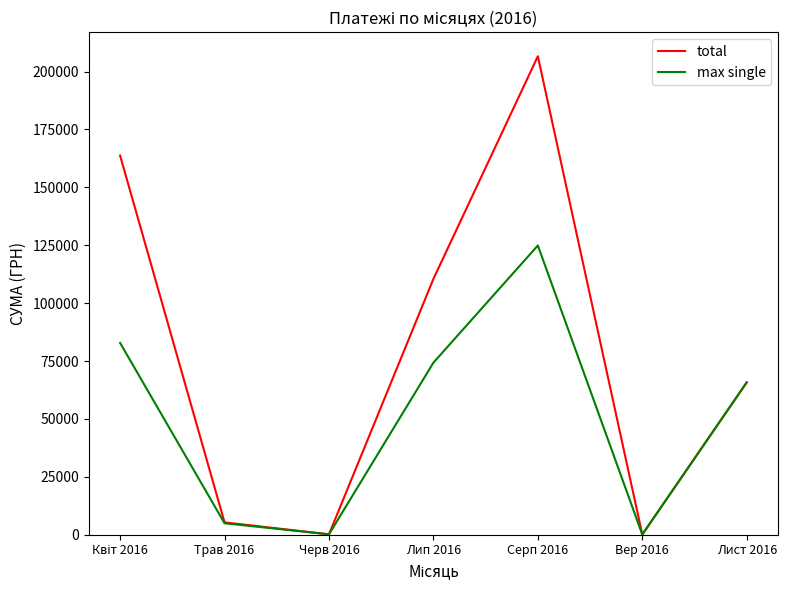

List the series in order of their overall mean, highest first.

total, max single